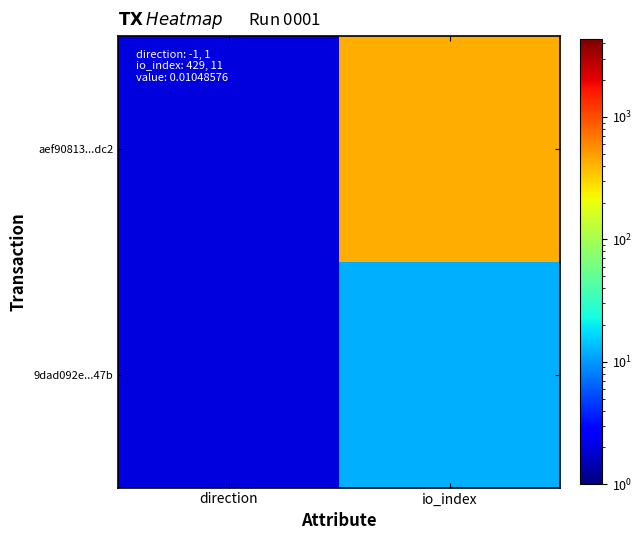

Reading right to left, list all the values displayed in this chart.

aef90813...dc2: io_index=430	direction=2
9dad092e...47b: io_index=12	direction=2